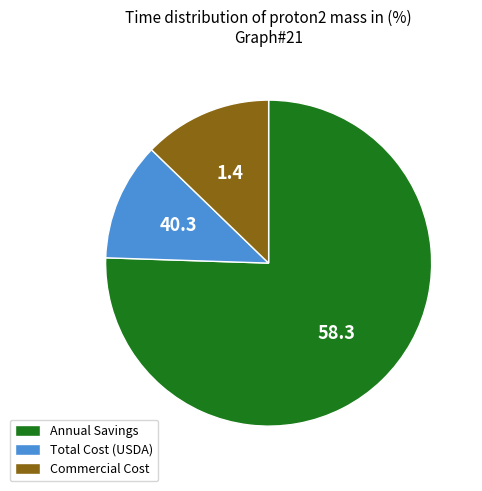

Which slice is the smallest?

Total Cost (USDA)